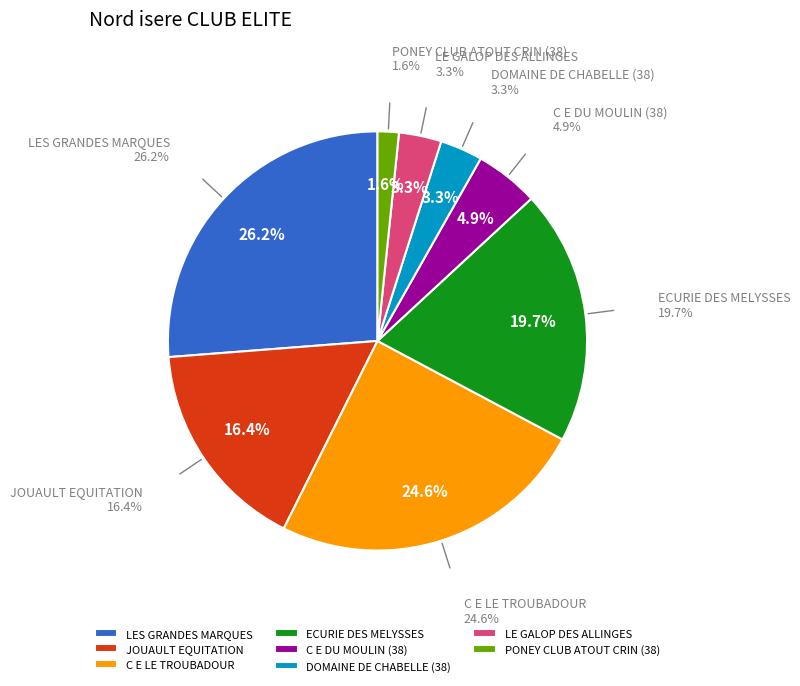

Which has a higher value, LES GRANDES MARQUES or LE GALOP DES ALLINGES?

LES GRANDES MARQUES